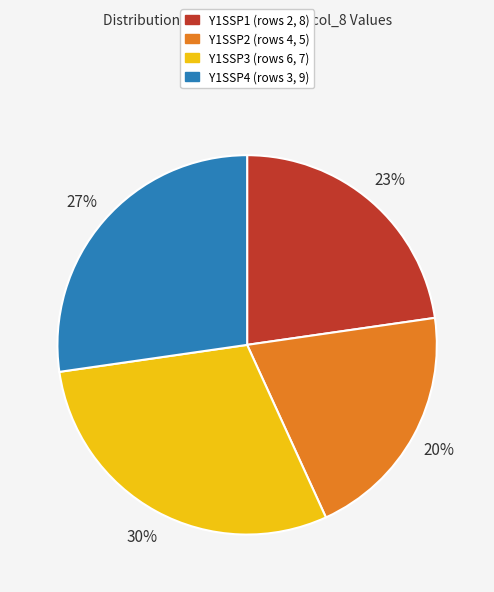

To the nearest percent, what is the average slice percentage?

25%